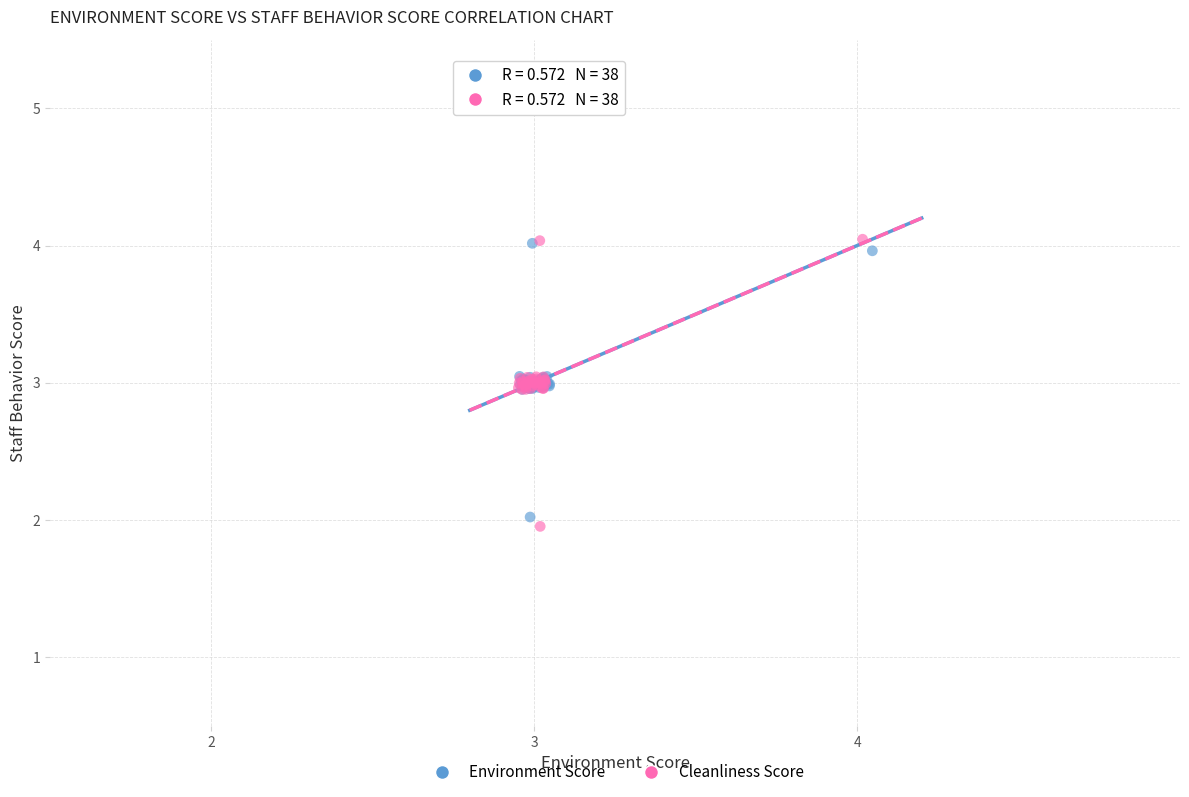

Which series has the largest Y range (max minus min)?

Cleanliness Score